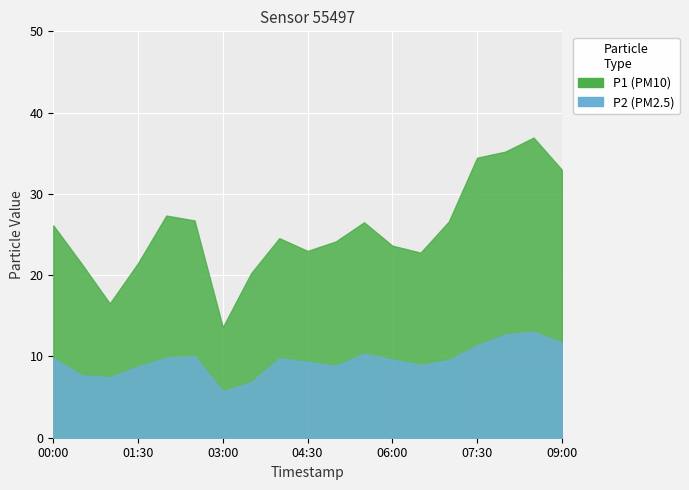

At how many categories does at least one series exceed 17?

17